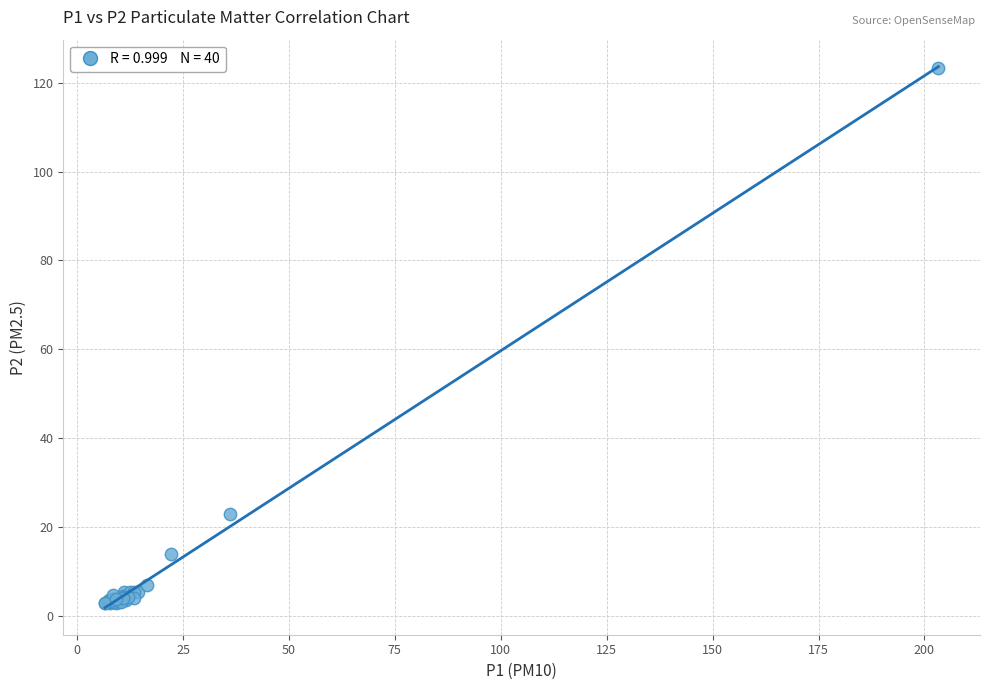

What Y value in the scatter plot is closest to 63?

22.9